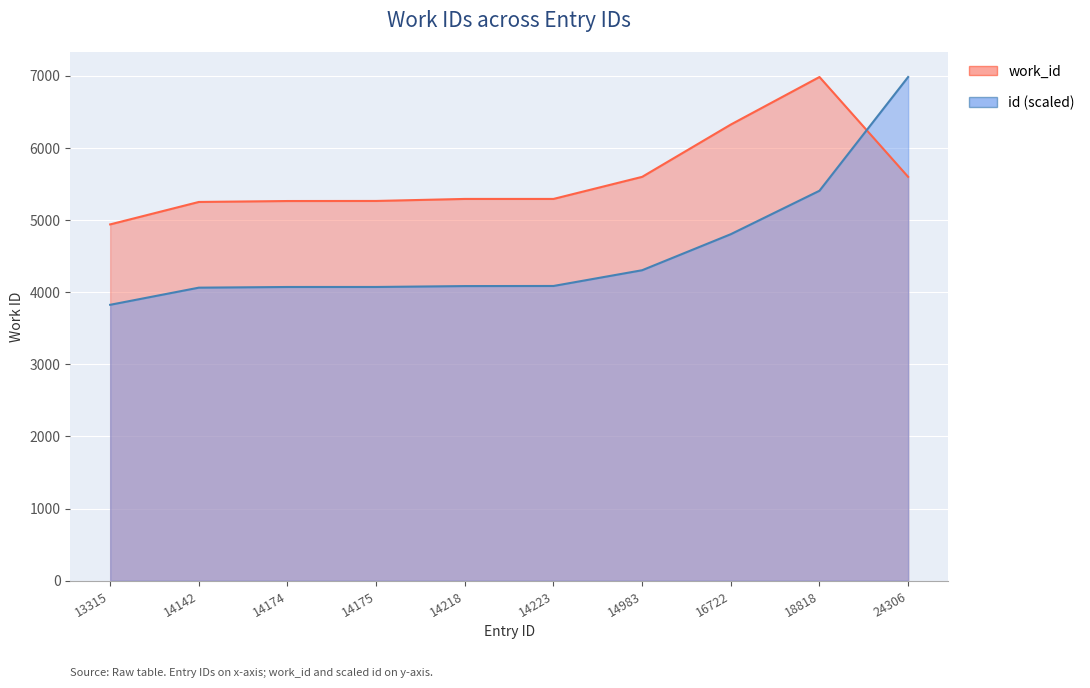

Read the id value at 14142.

4062.3